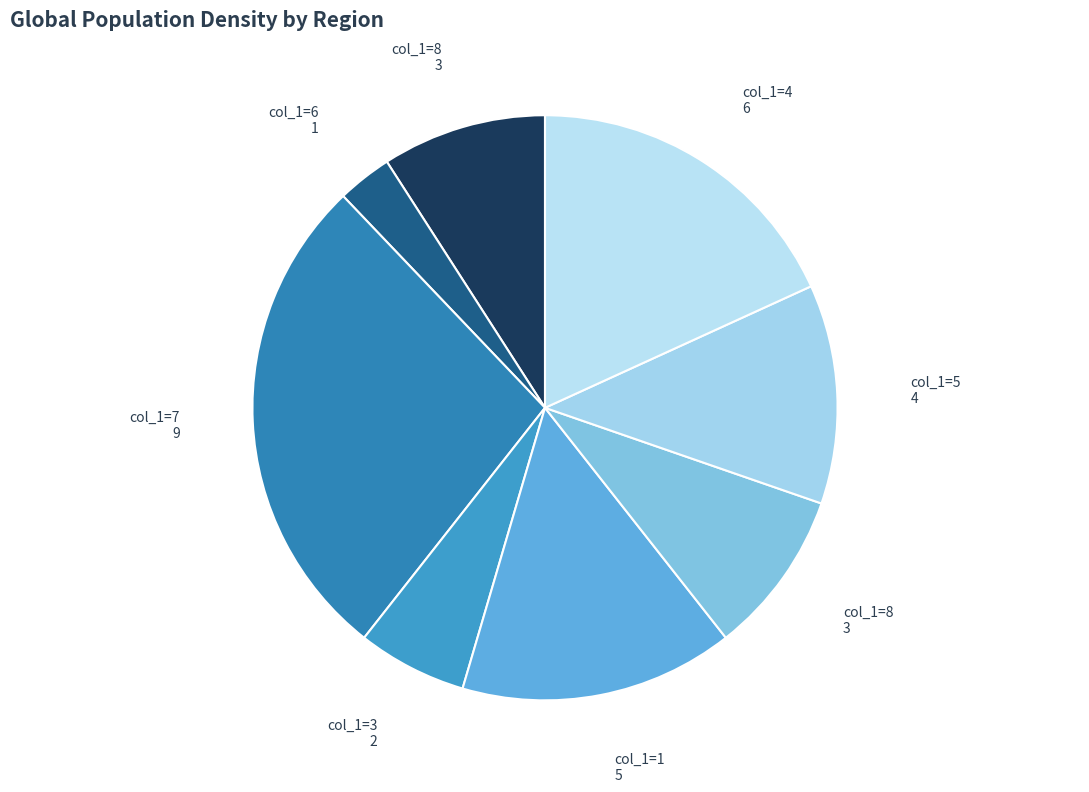

How many slices are in this pie chart?

8